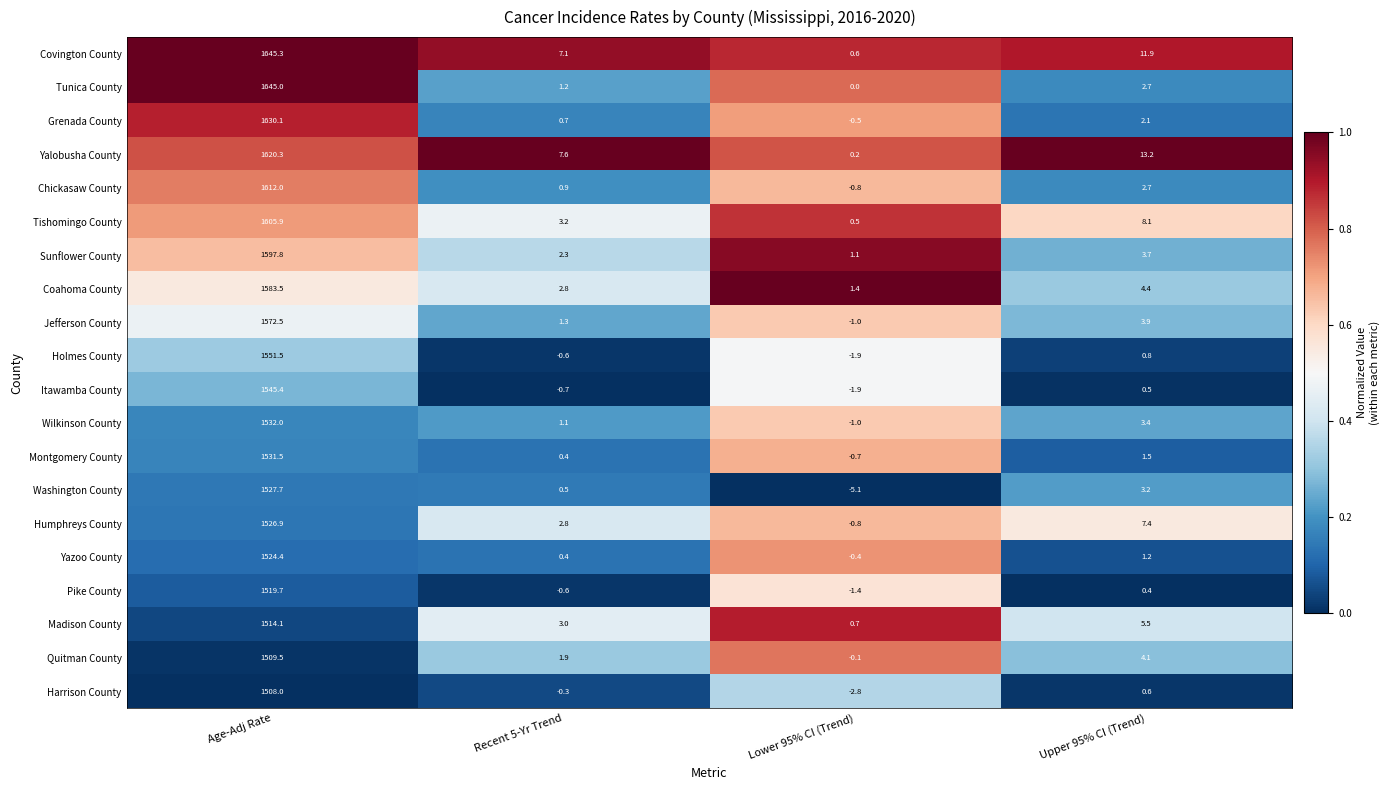

True or false: Itawamba County has a value of -0.7 at Recent 5-Yr Trend.

True